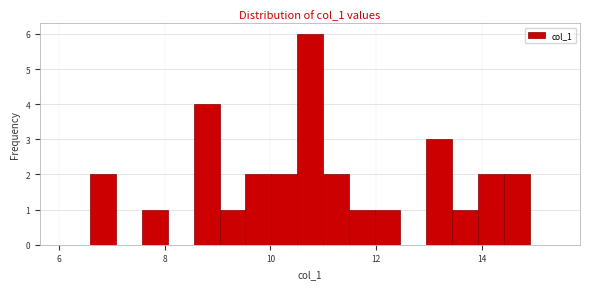

Around what value on the x-axis is the tallest bar? Give the approximate position of its centre, as read against the axis.

10.8